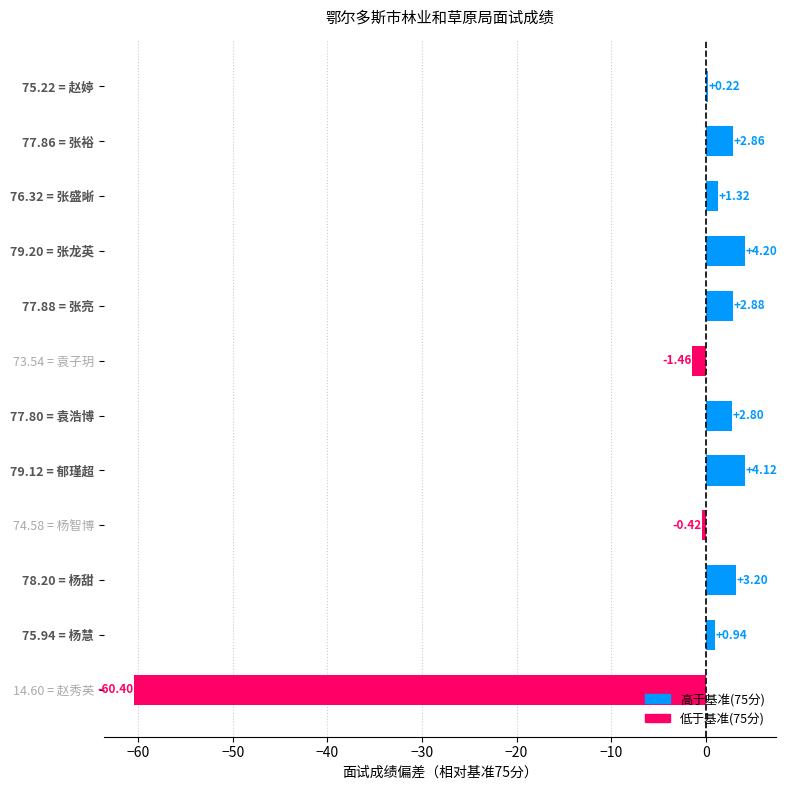

What is the sum of the values at 79.20 = 张龙英 and 77.80 = 袁浩博?

7.0